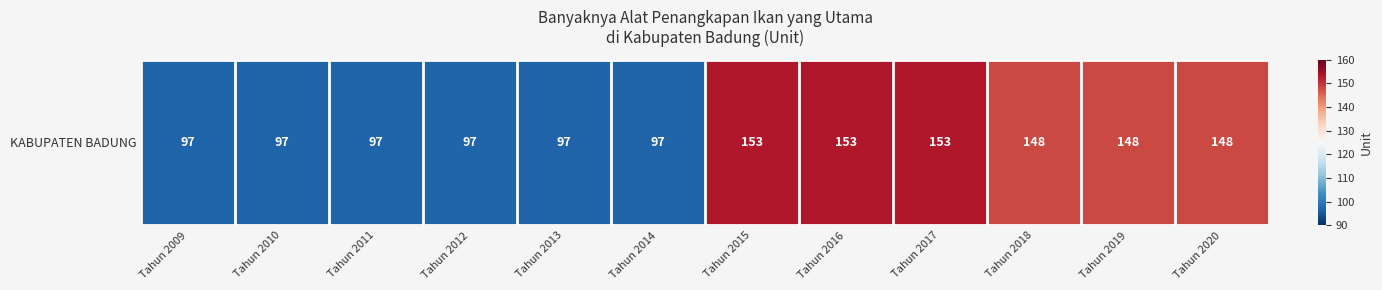

What is the average value?

124